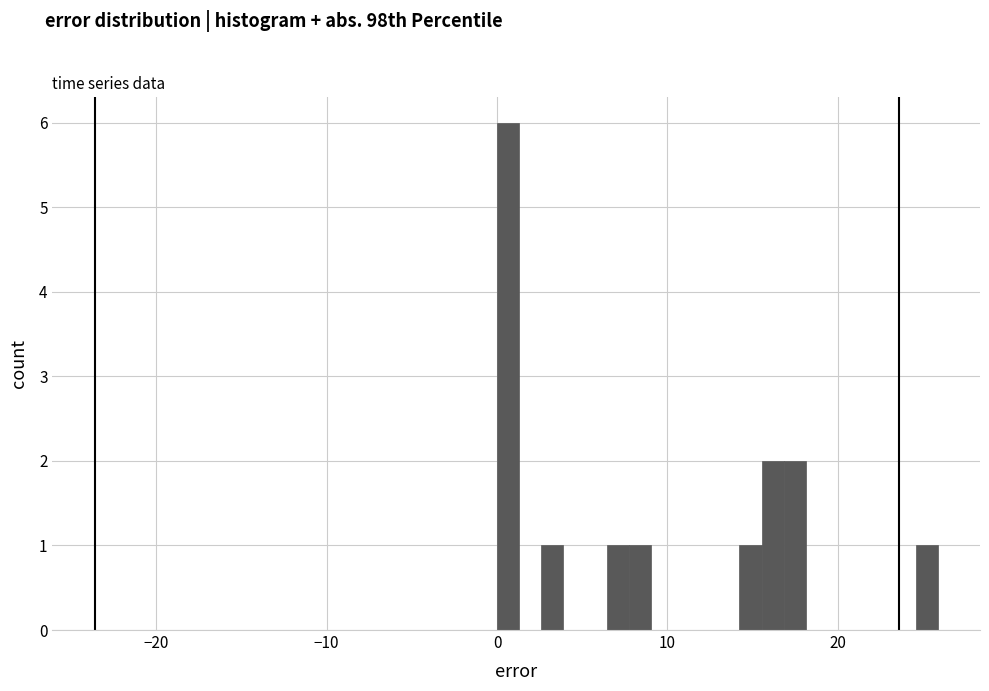

Around what value on the x-axis is the tallest bar? Give the approximate position of its centre, as read against the axis.

1